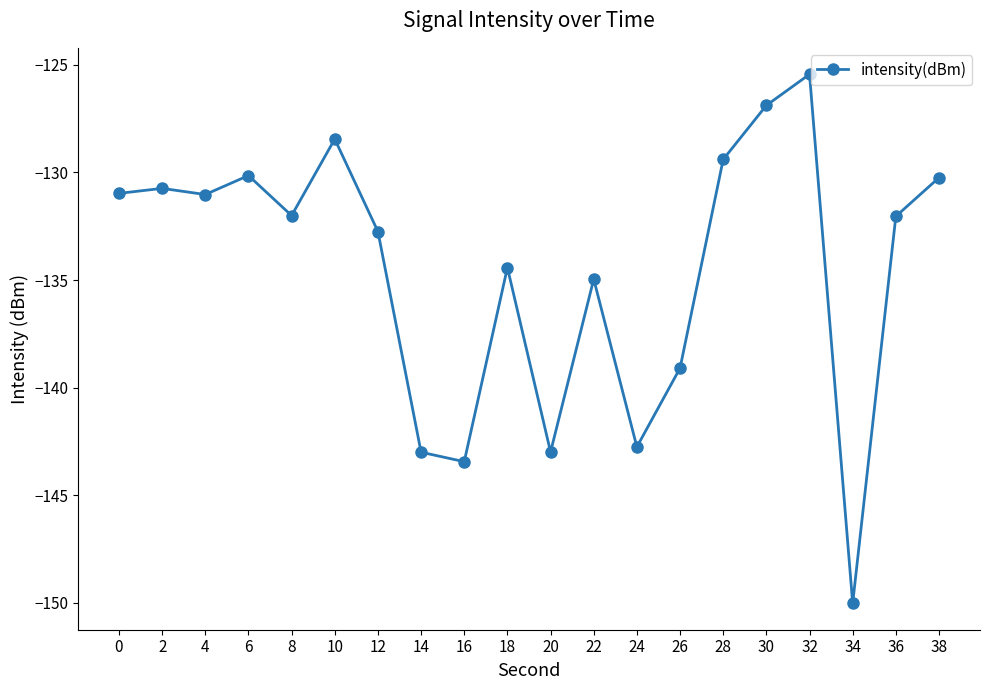

What is the difference between the maximum and second lowest values?

18.0